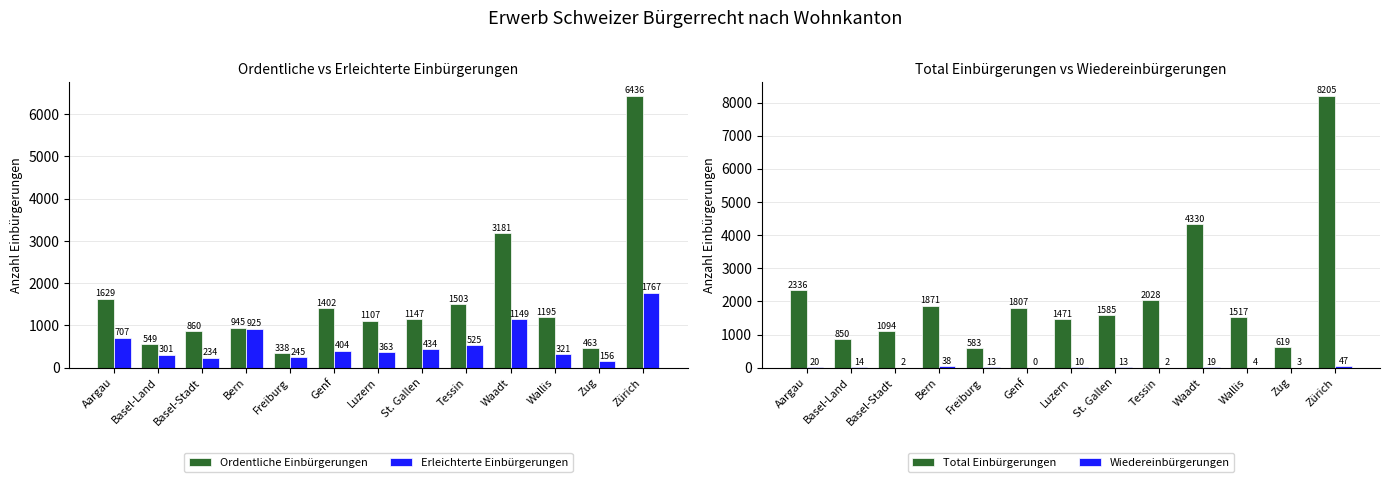

How many data points in Total Einbürgerungen are above 1585?

6